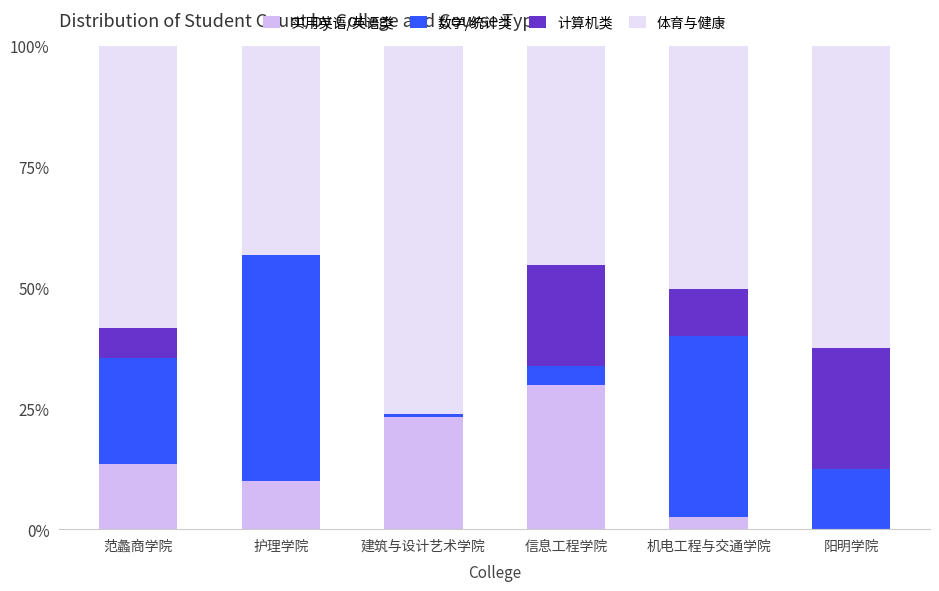

The value of 实用英语/英语类 at 阳明学院 is 0.0. True or false?

True